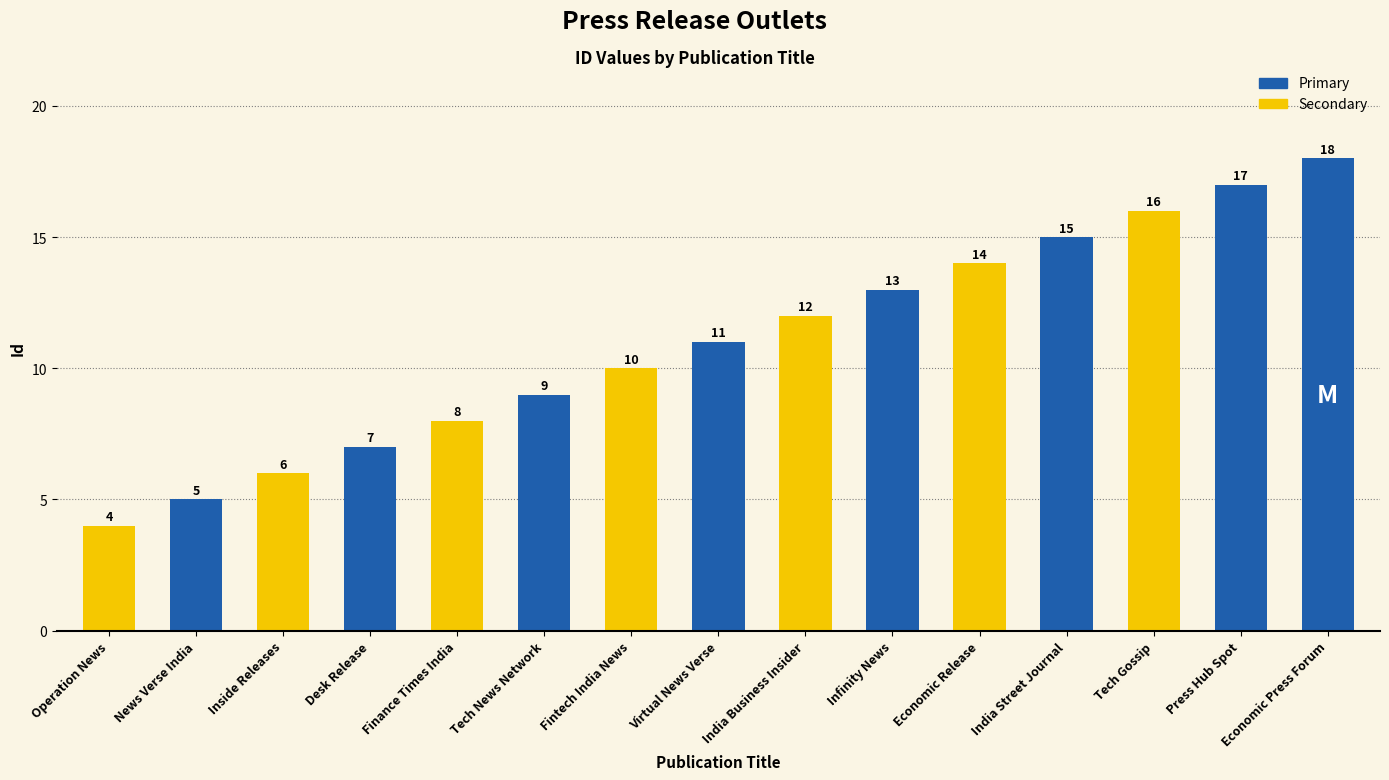

What is the approximate value at India Business Insider, to the nearest 5?

10